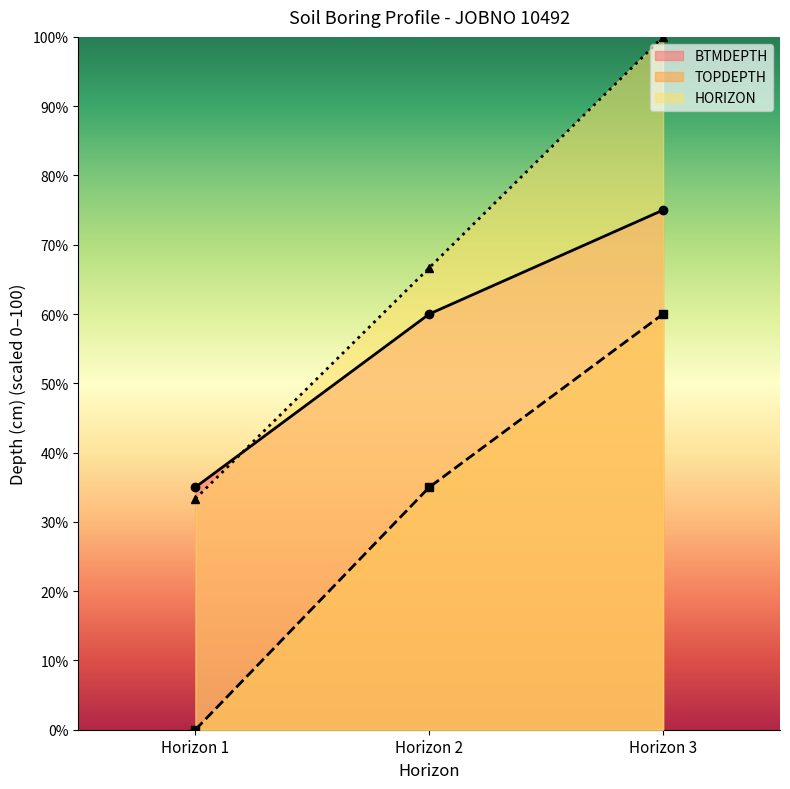

Reading right to left, what are all the values shown in this chart?

HORIZON: 100.0	66.7	33.3
TOPDEPTH: 60.0	35.0	0.0
BTMDEPTH: 75.0	60.0	35.0